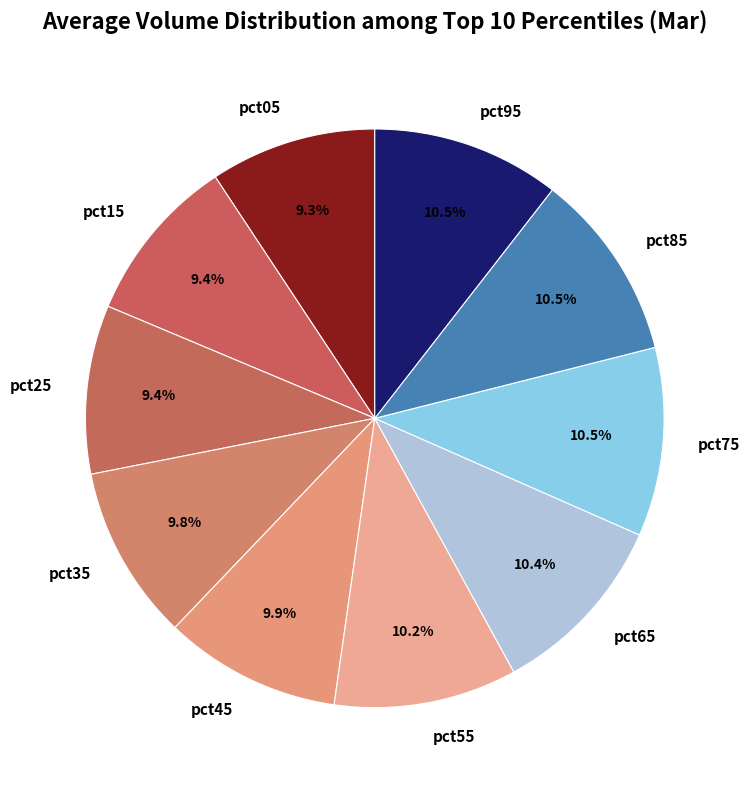

Does pct55 account for over 50% of the chart?

No